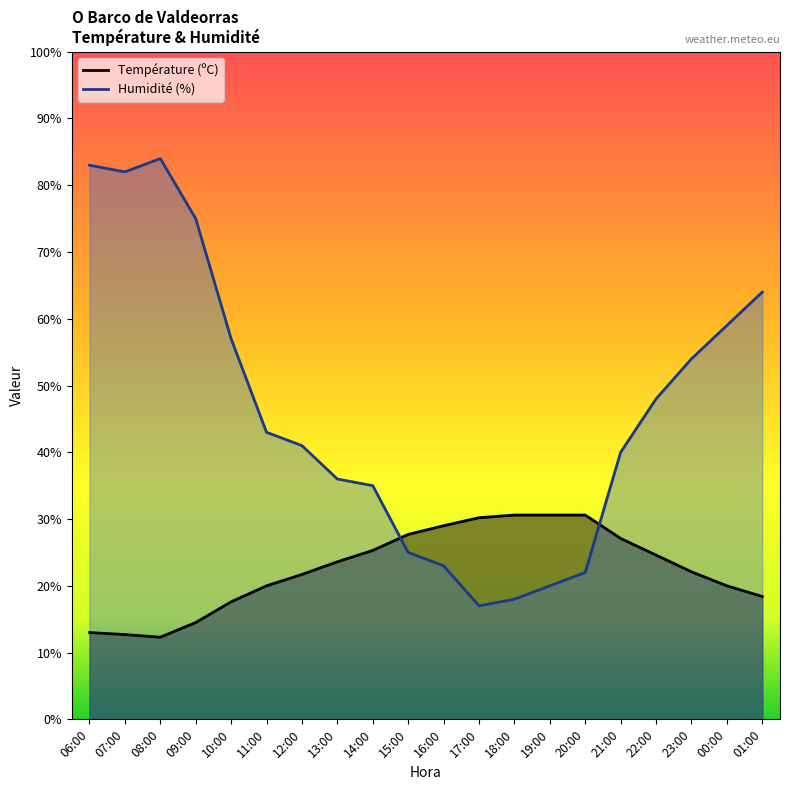

What is the smallest value displayed?

12.3